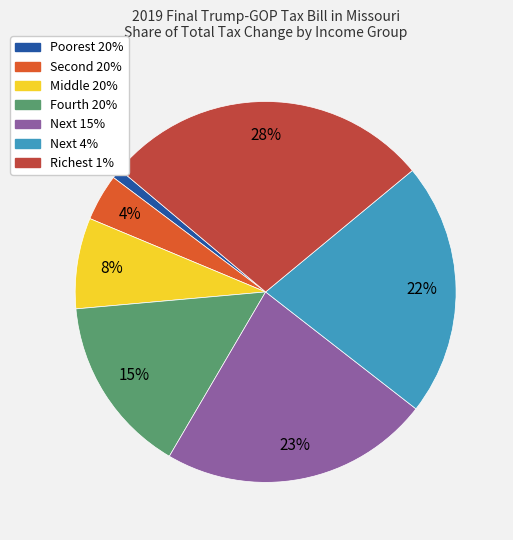

Which slice is the largest?

Richest 1%